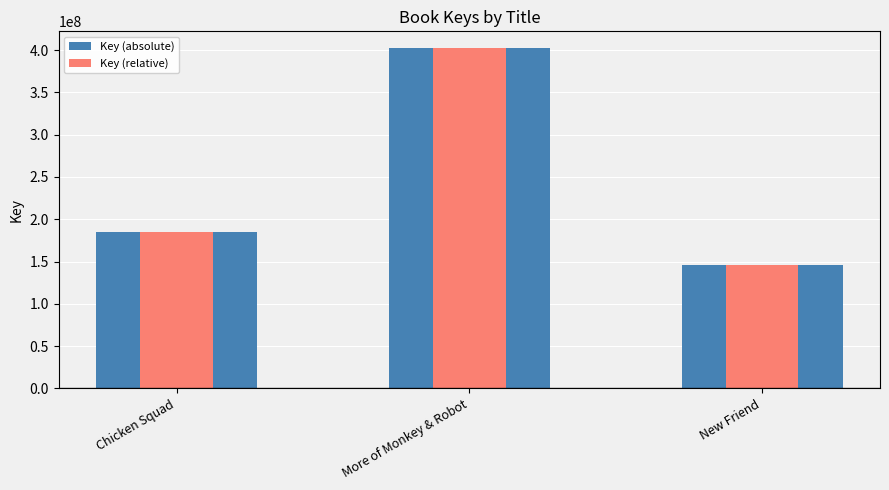

List the series in order of their peak value, highest first.

Key (absolute), Key (relative)